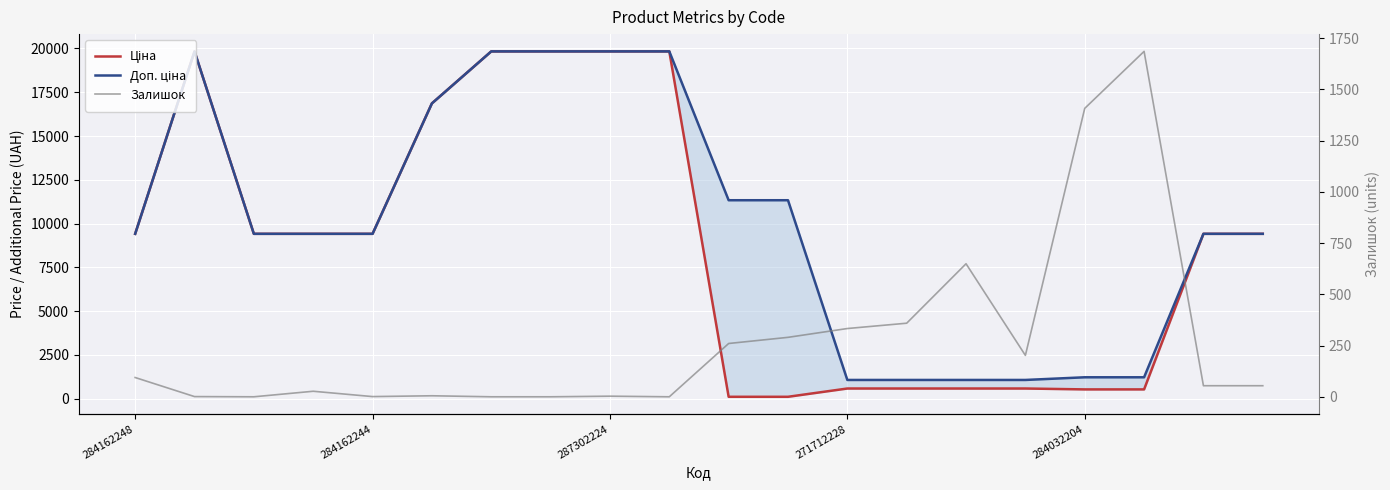

What is the difference between the maximum and minimum values in the Залишок series?

1685.0